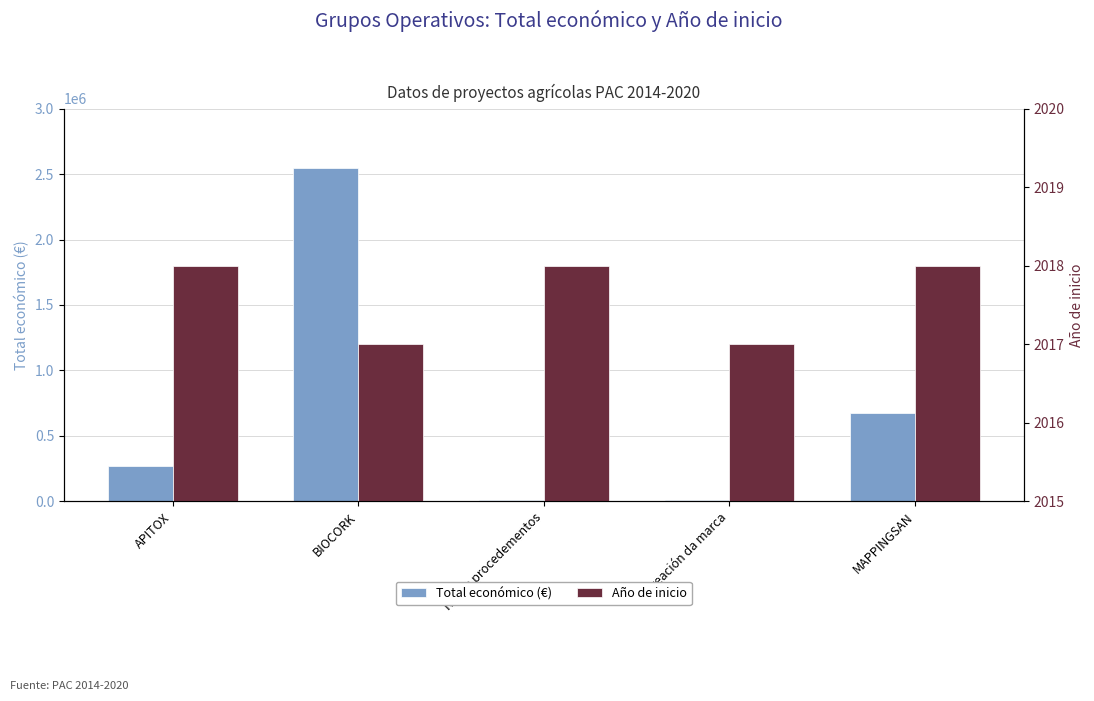

What is the value of the Año de inicio bar at the 5th from the left?

2018